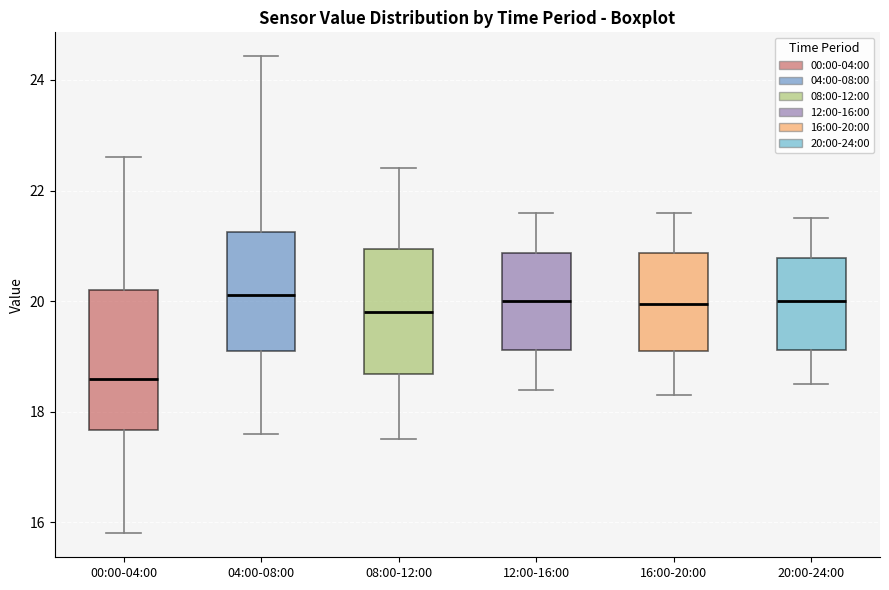

Reading left to right, transcribe this box plot: for each box, give where its median line is, the range the box spans, and where its two whiskers end, as read against the y-axis. The values are not printed on the chart, so give them approximately, as read against the axis.

00:00-04:00: median 18.6, box 17.6 to 20.2, whiskers 15.8 to 22.6
04:00-08:00: median 20.2, box 19.2 to 21.2, whiskers 17.6 to 24.4
08:00-12:00: median 19.8, box 18.6 to 21.0, whiskers 17.6 to 22.4
12:00-16:00: median 20.0, box 19.2 to 20.8, whiskers 18.4 to 21.6
16:00-20:00: median 20.0, box 19.2 to 20.8, whiskers 18.4 to 21.6
20:00-24:00: median 20.0, box 19.2 to 20.8, whiskers 18.6 to 21.6